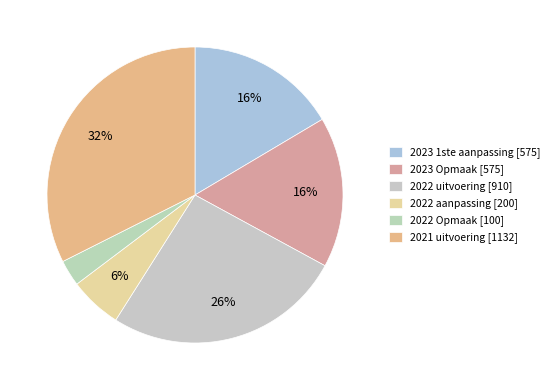

Which has a higher value, 2022 aanpassing or 2023 Opmaak?

2023 Opmaak